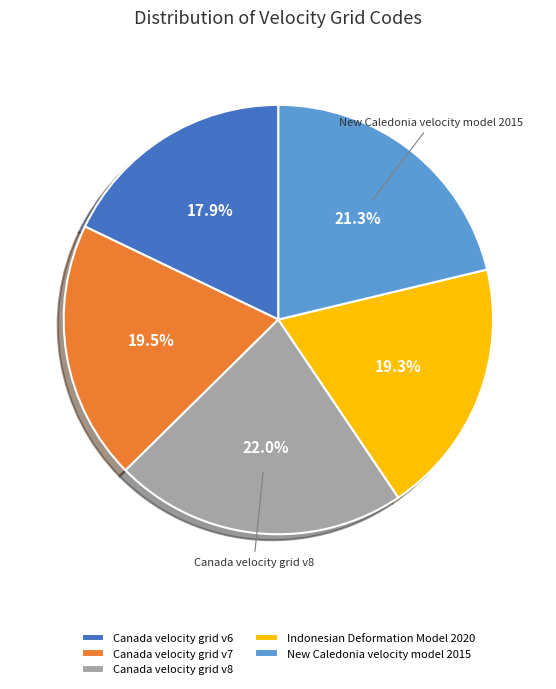

Approximately how many times larger is the value at Indonesian Deformation Model 2020 compared to Canada velocity grid v6?

1.1